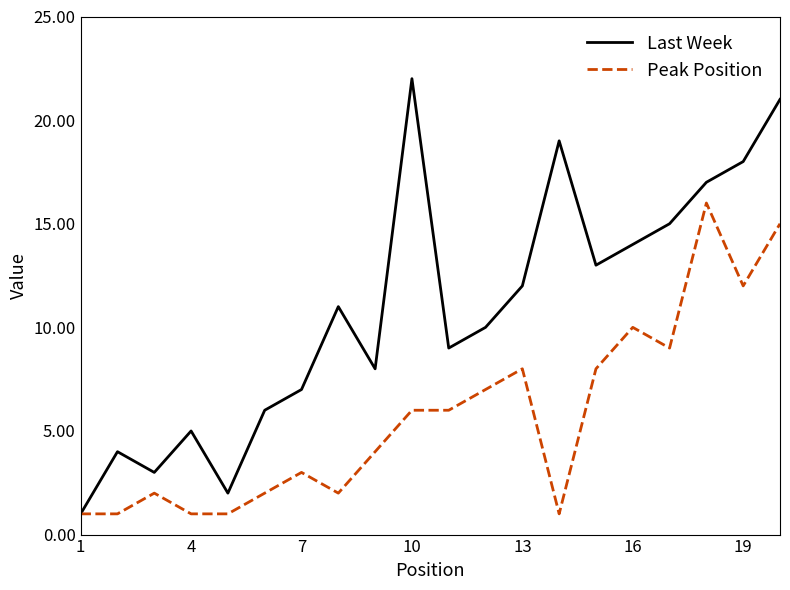

Which series has the largest total across all categories?

Last Week